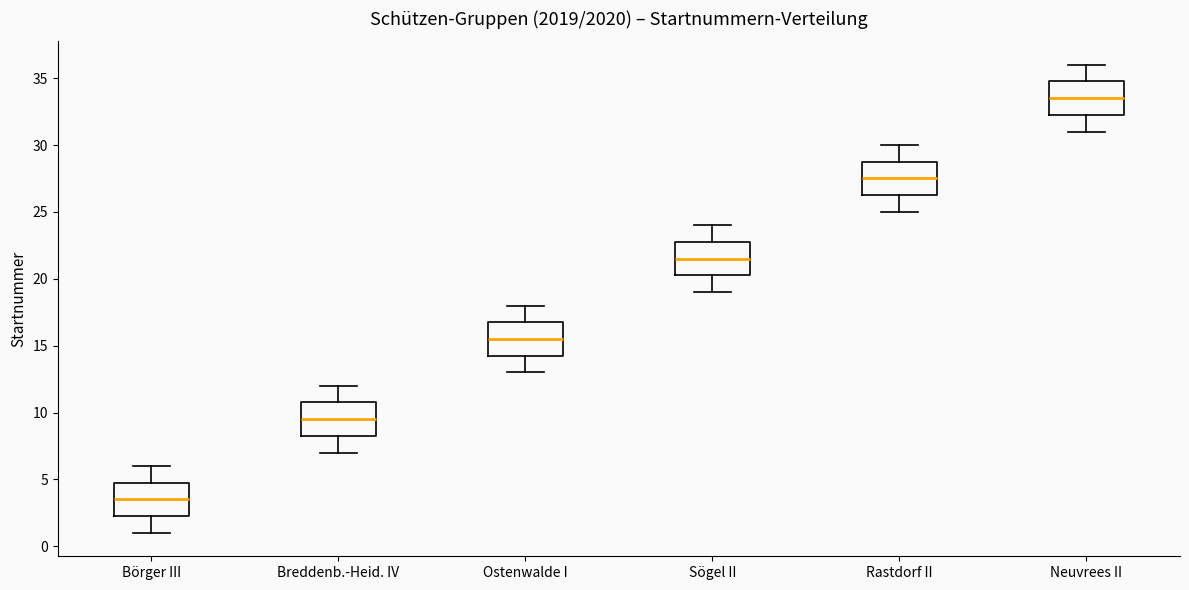

Which box's median line is the highest?

Neuvrees II